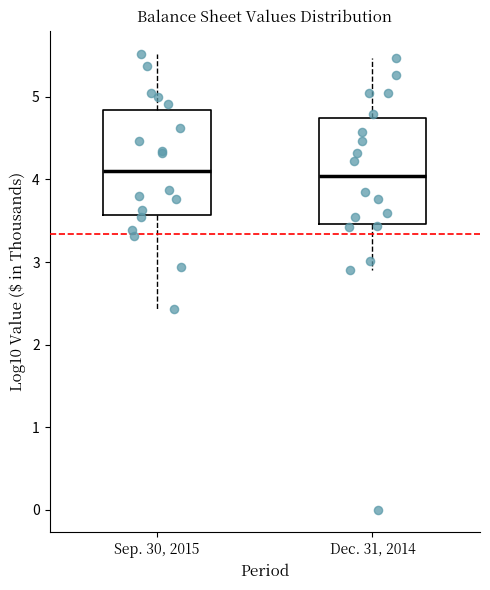

Where does the upper whisker of the box for Dec. 31, 2014 end on the y-axis? The values are not printed on the chart, so give them approximately, as read against the axis.

5.5